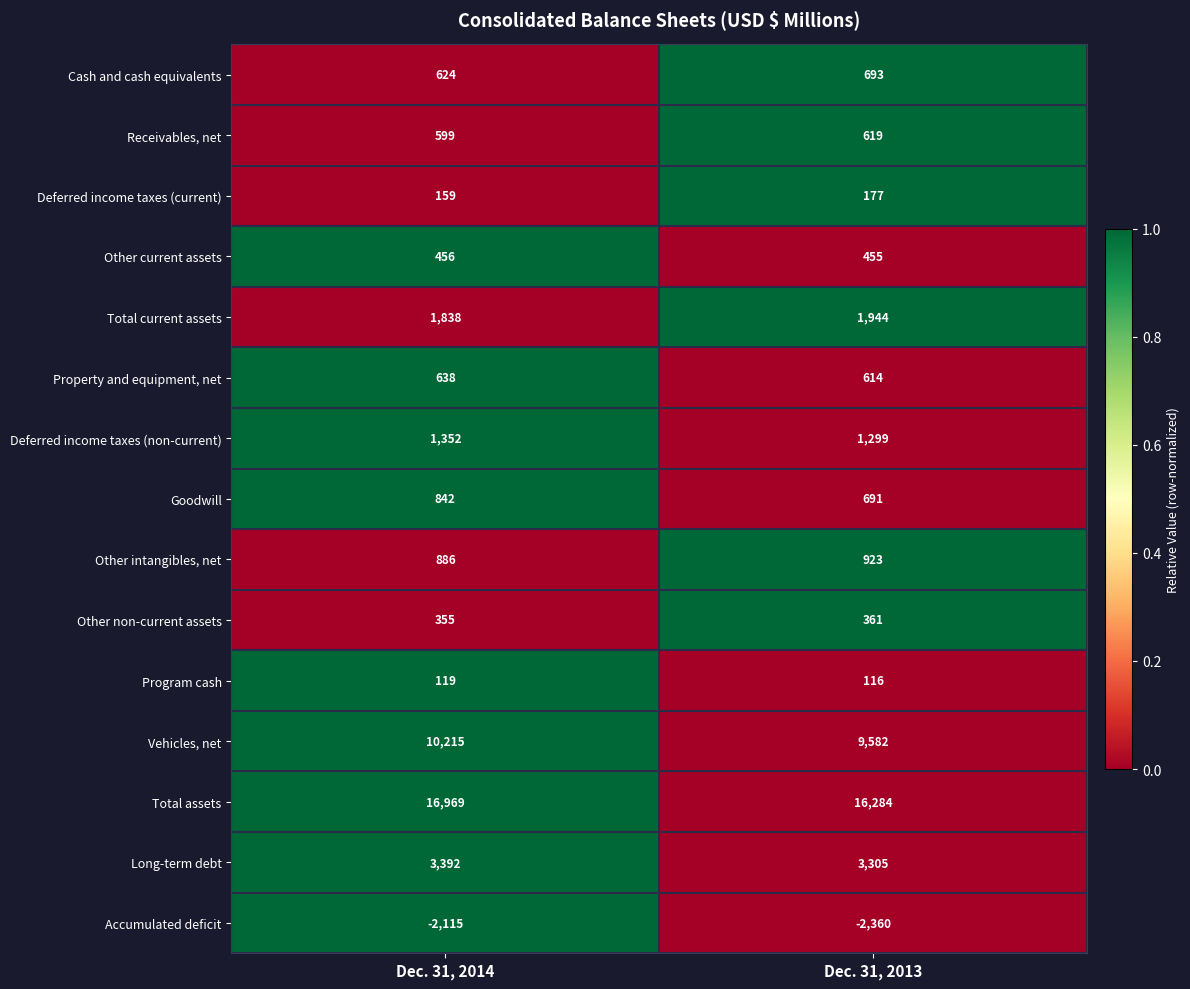

What is the greatest value displayed?

16969